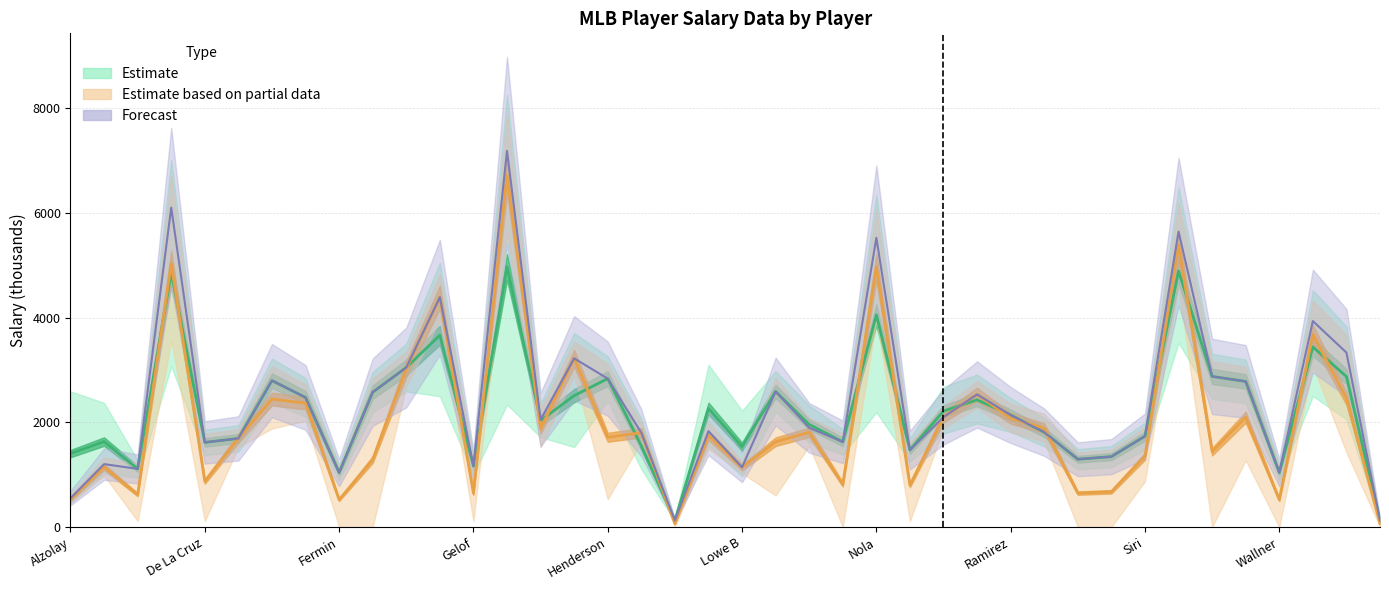

At which category is the sum across all series the highest?

13